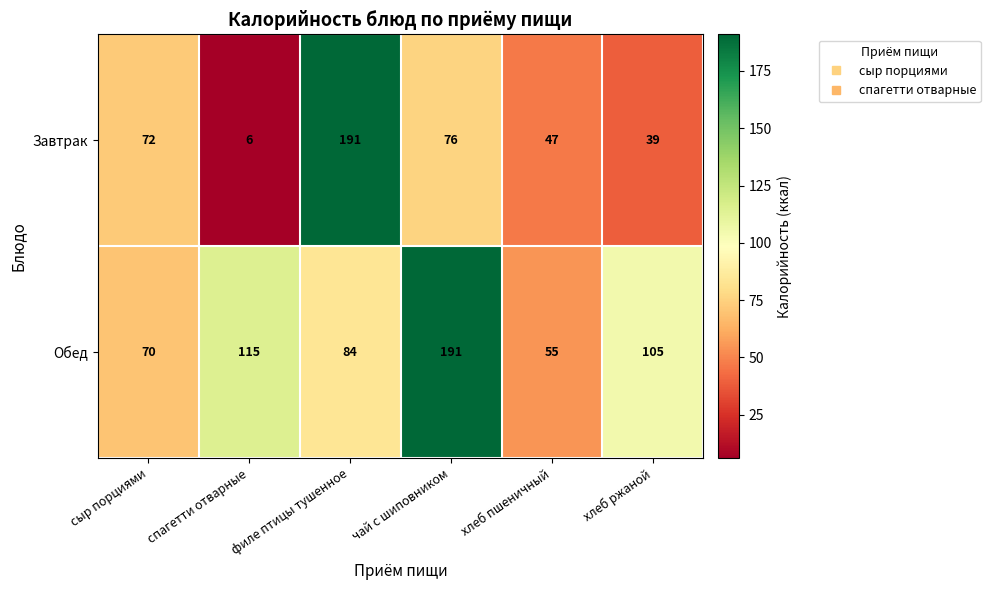

Which series changed the most between филе птицы тушенное and чай с шиповником?

Завтрак